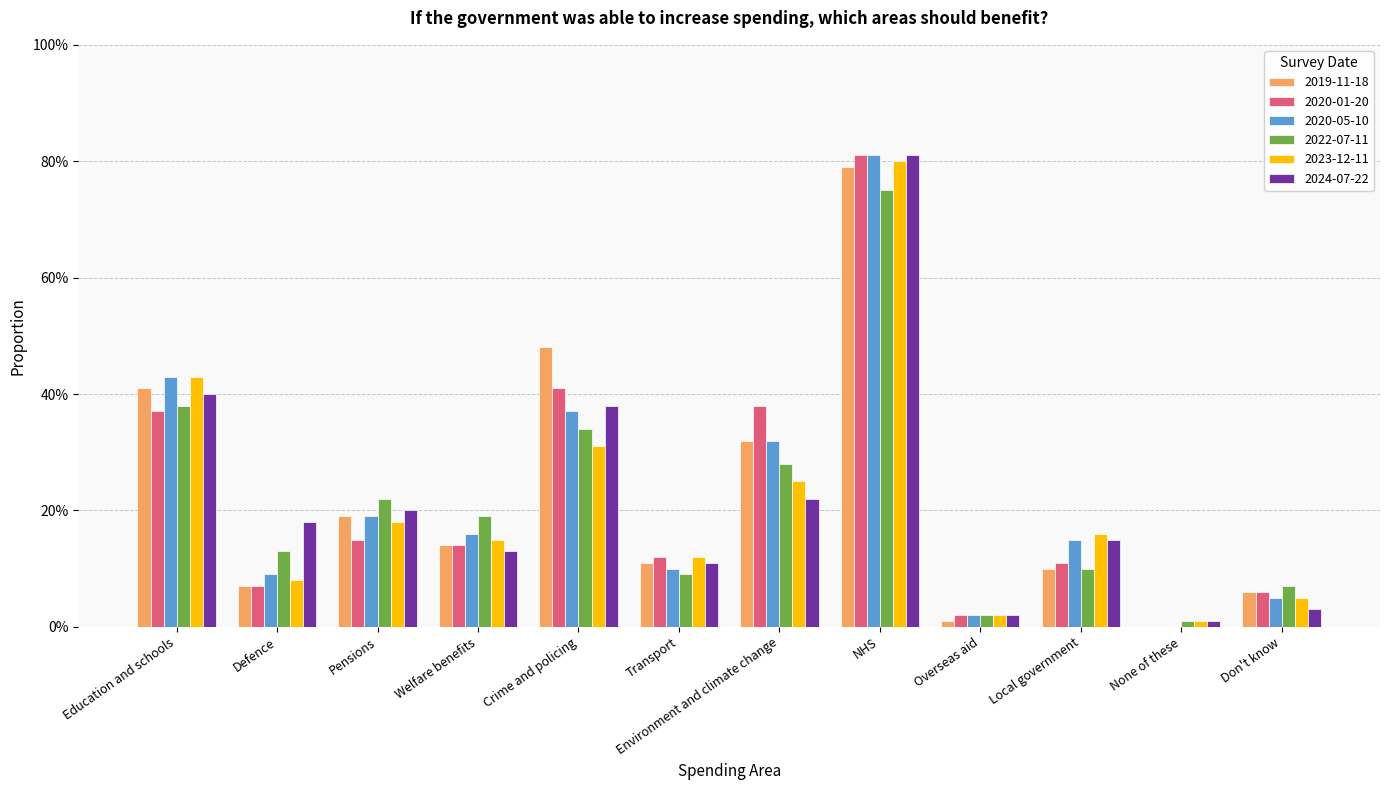

Does the chart contain stacked bars?

No